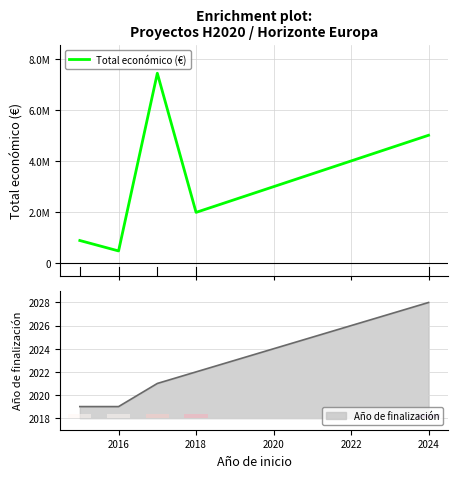

What is the sum of all values?

15857555